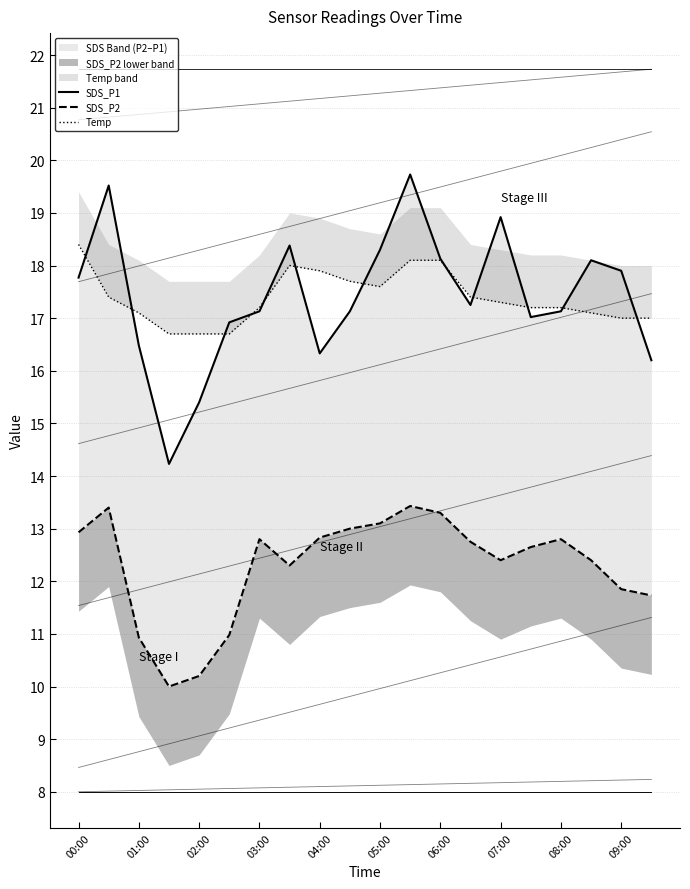

Which series has the largest total across all categories?

SDS_P1